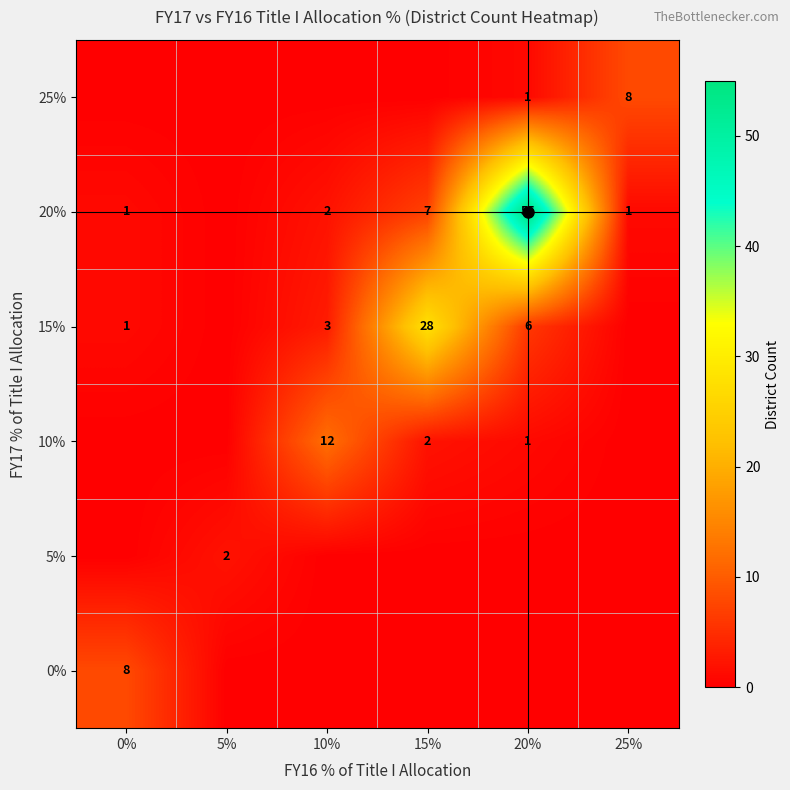

Which series has the largest range (max minus min)?

20%